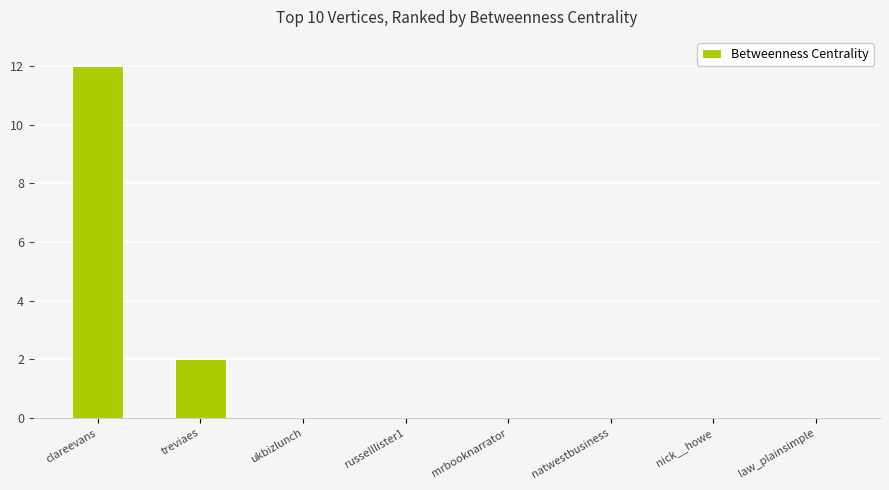

How many series are shown in this chart?

1